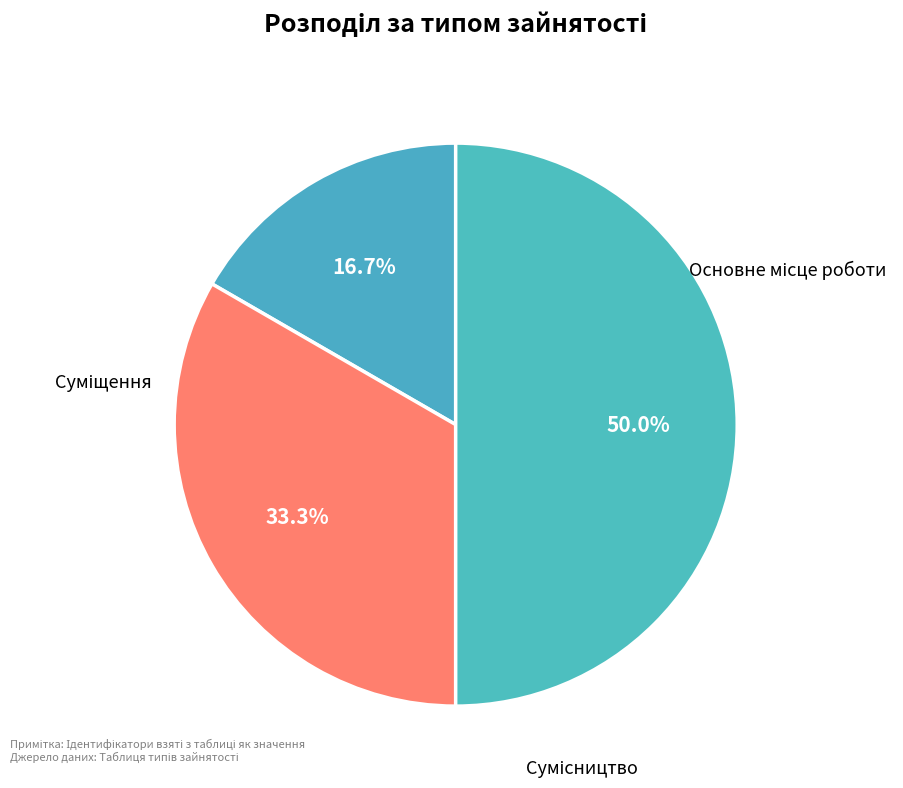

What percentage is the Сумісництво slice, to the nearest percent?

50%